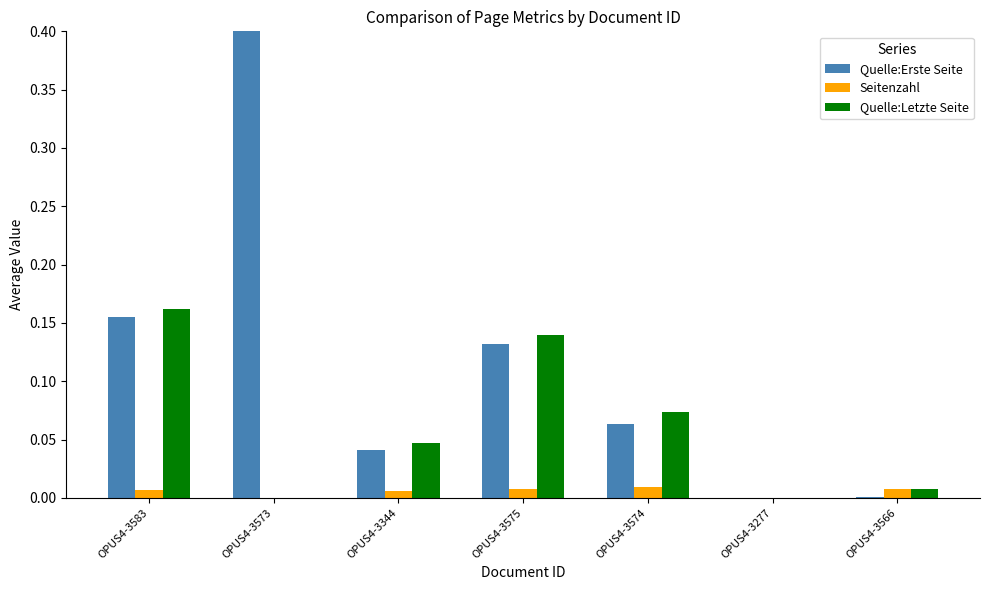

Which series has the largest range (max minus min)?

Quelle:Erste Seite